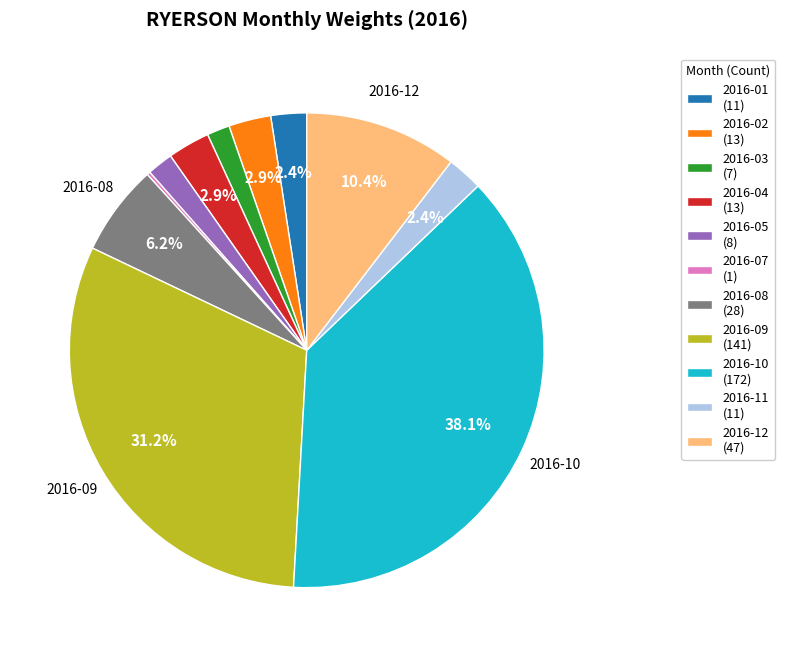

What is the total percentage of 2016-09 (141) and 2016-08 (28)?

37.4%